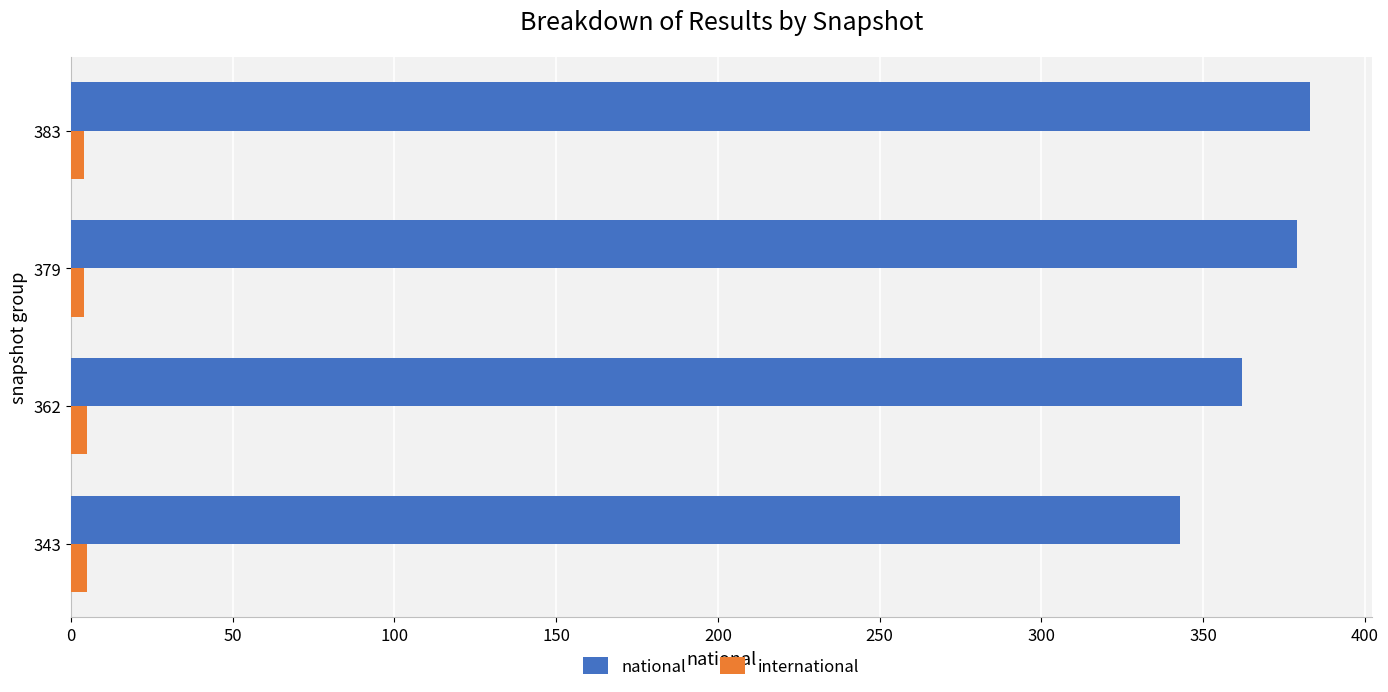

What is the average value of the national series?

367